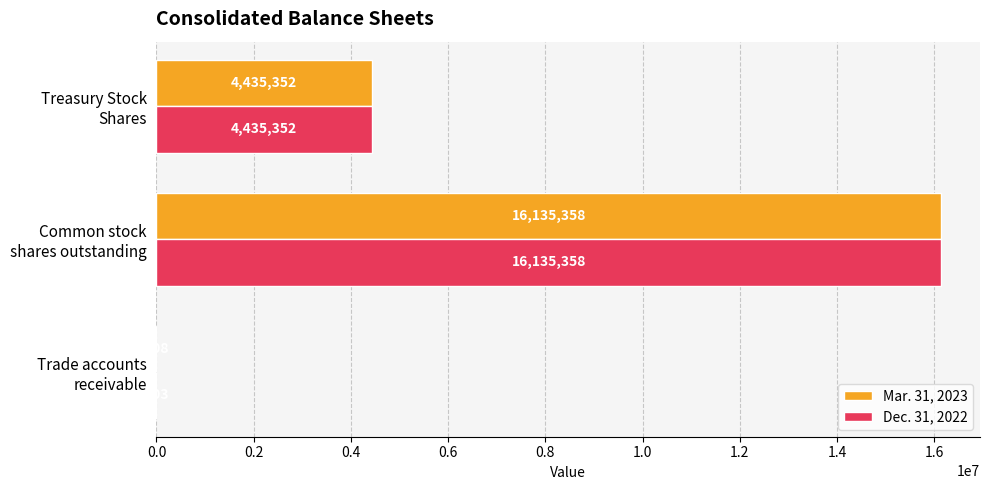

Which series has the largest range (max minus min)?

Dec. 31, 2022